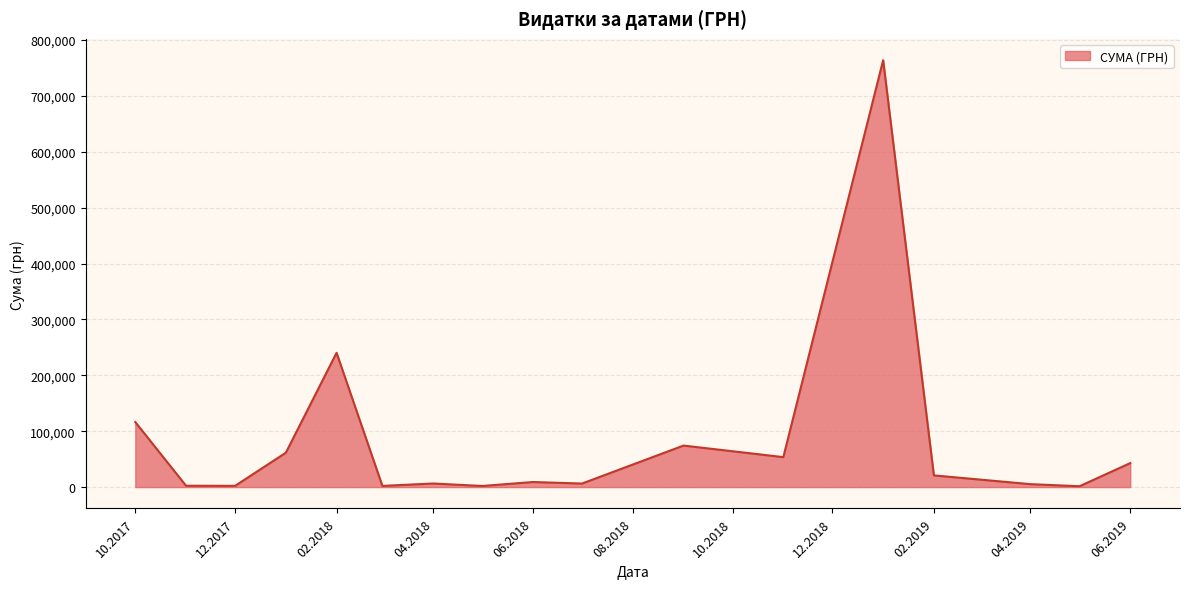

What is the difference between the maximum and minimum values?

762454.7